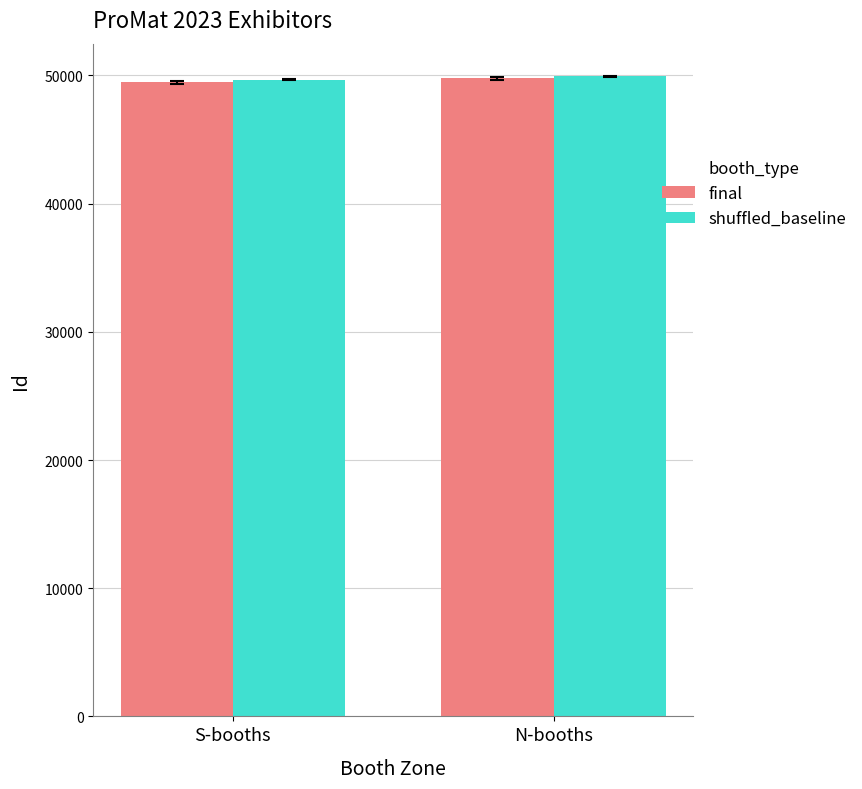

What is the sum of all final values?

99265.1